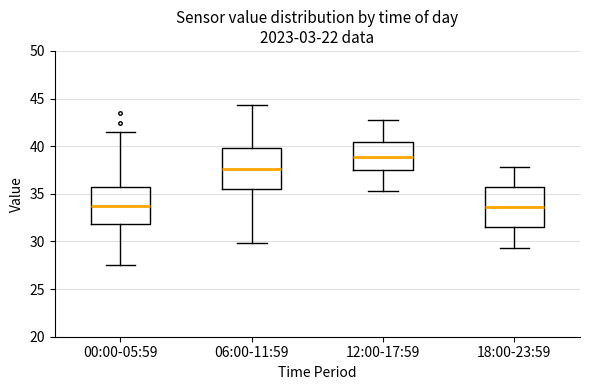

Reading left to right, read every box against the y-axis: the position of its median line, the range the box covers, and the ends of its whiskers. The values are not printed on the chart, so give them approximately, as read against the axis.

00:00-05:59: median 33.5, box 32.0 to 35.5, whiskers 27.5 to 41.5
06:00-11:59: median 37.5, box 35.5 to 40.0, whiskers 30.0 to 44.5
12:00-17:59: median 39.0, box 37.5 to 40.5, whiskers 35.5 to 43.0
18:00-23:59: median 33.5, box 31.5 to 36.0, whiskers 29.5 to 38.0